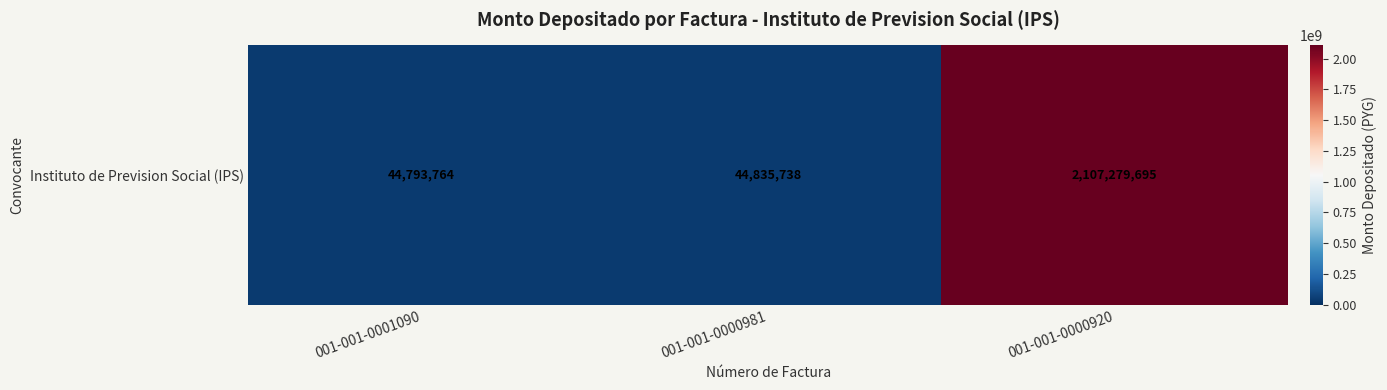

What is the ratio of the value at 001-001-0001090 to the value at 001-001-0000981?

1.0